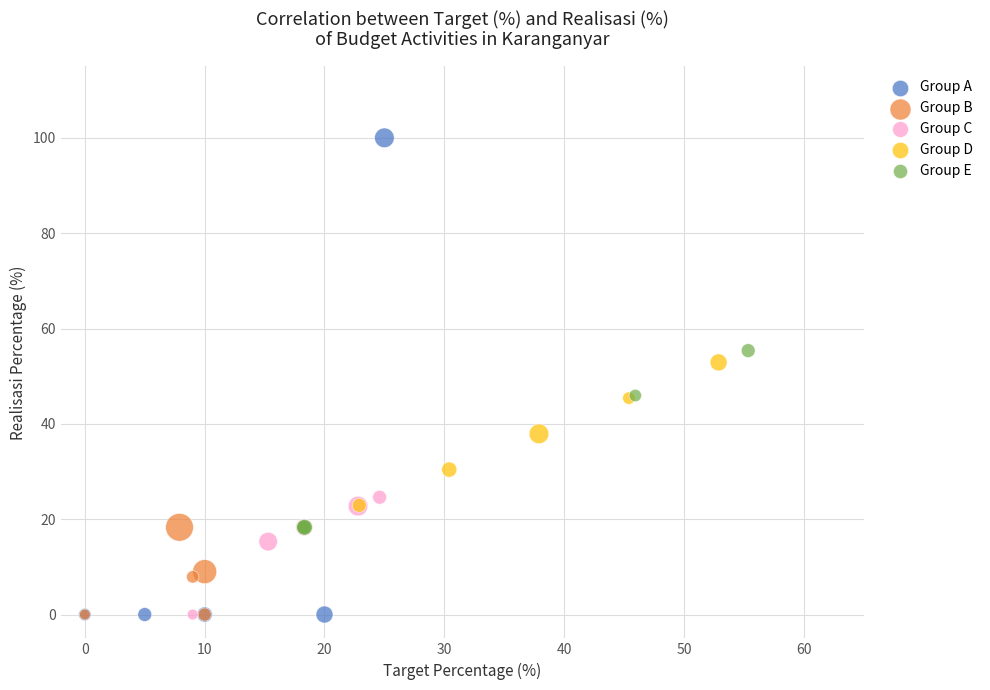

Which series has the widest spread of Y values?

Group A